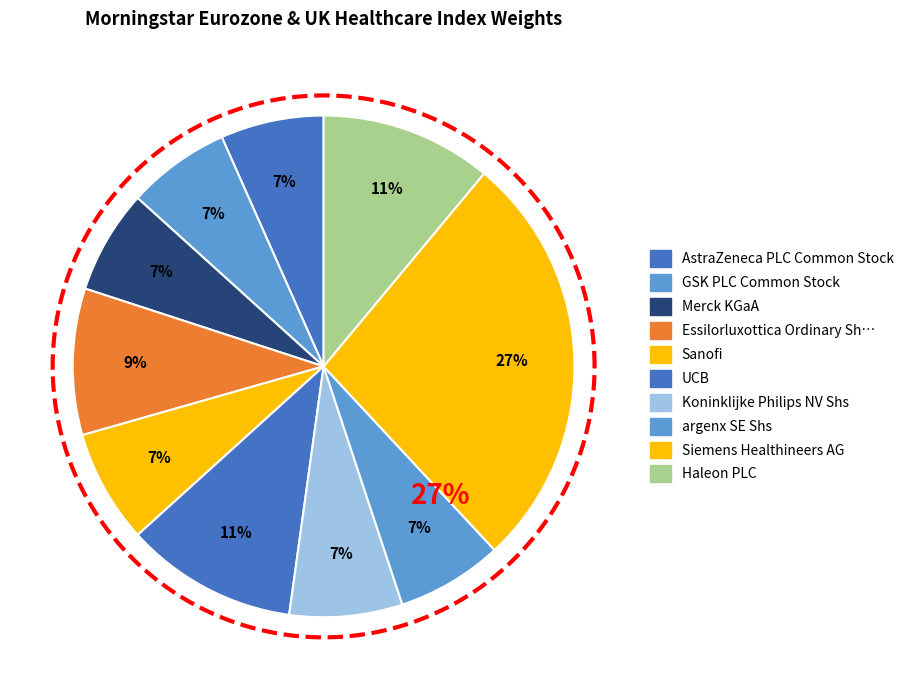

What portion of the pie excludes AstraZeneca PLC Common Stock?

93.3%